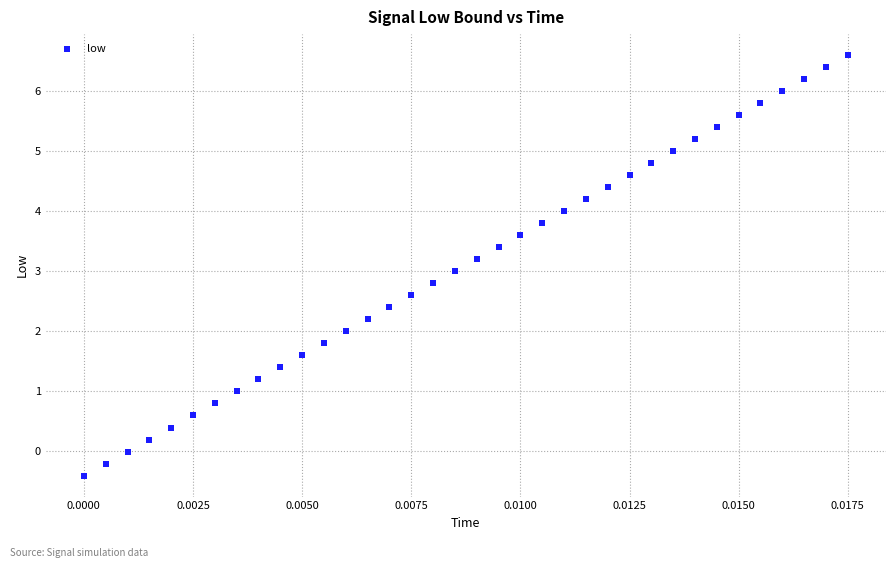

How many points are shown in the scatter plot?

36